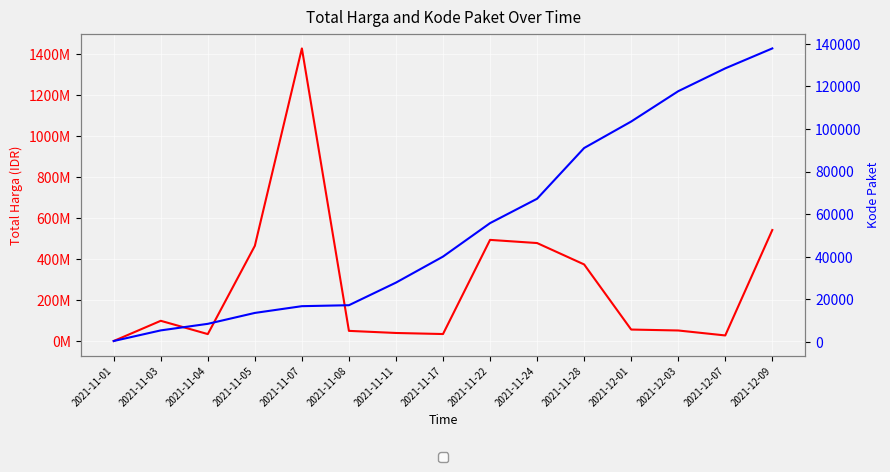

Between 2021-11-05 and 2021-11-08, which is larger?

2021-11-05